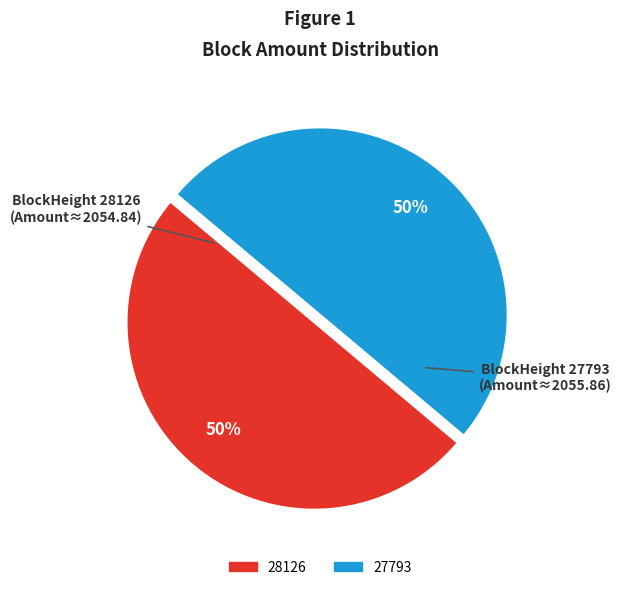

Is the sum of 28126 and 27793 greater than half?

Yes